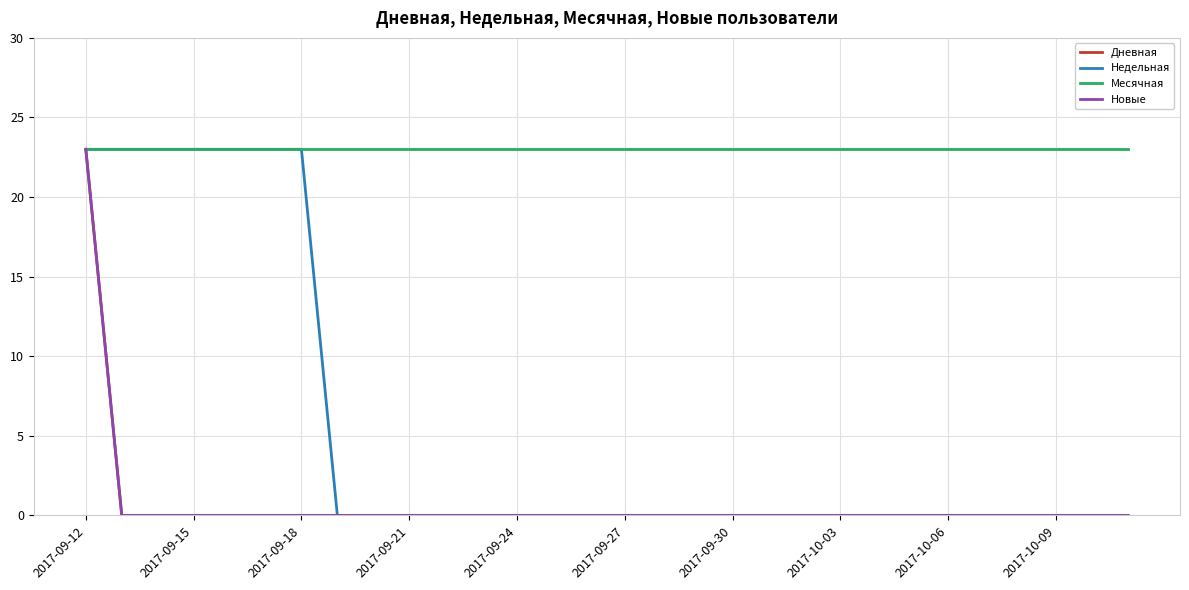

Rank the series by their maximum value, from lowest to highest.

Дневная, Недельная, Месячная, Новые